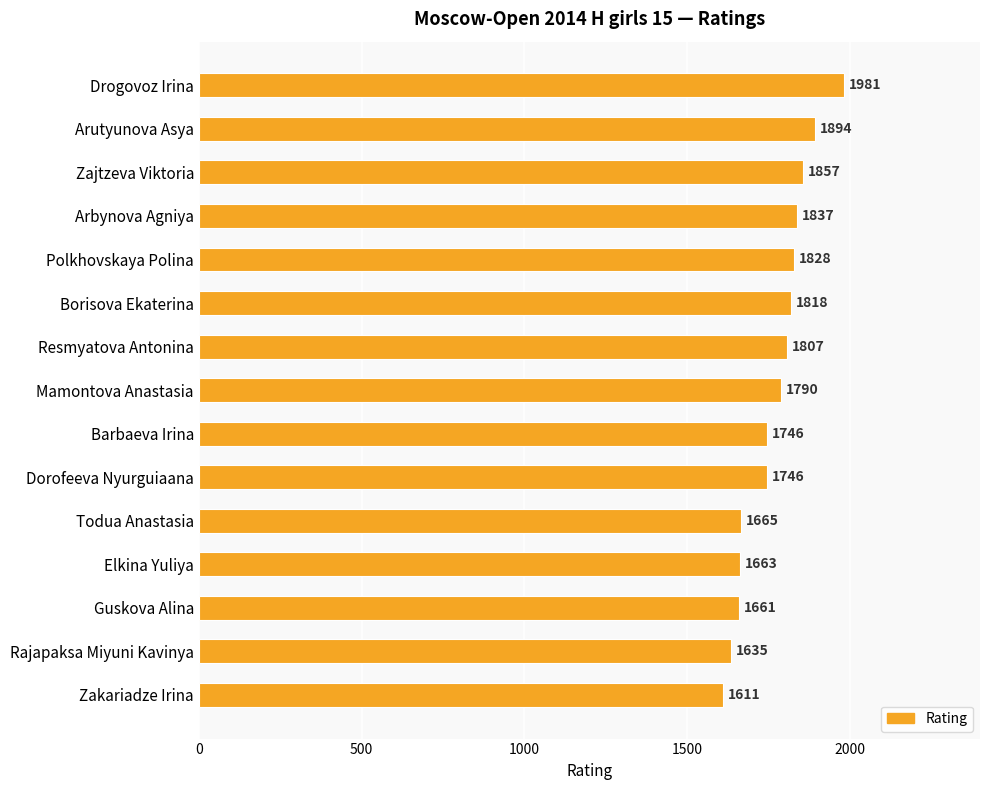

What is the label of the 12th bar from the bottom?

Arbynova Agniya